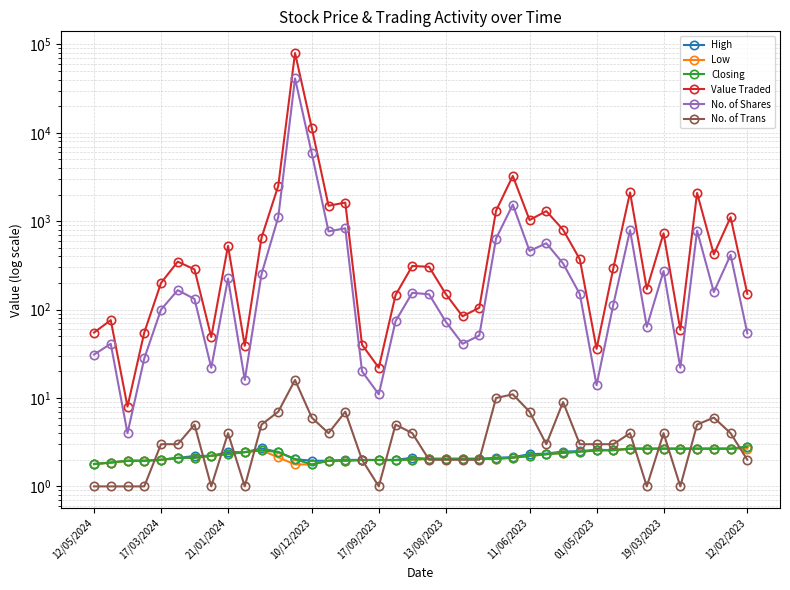

True or false: Closing has more than 0 interior local peaks.

True